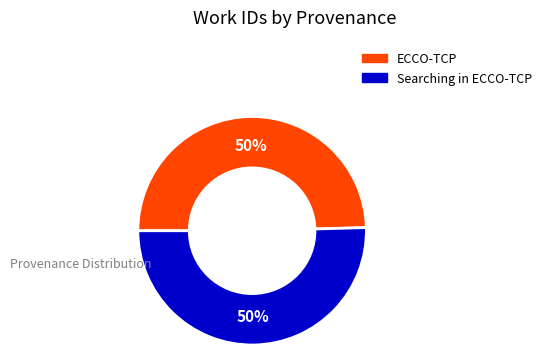

True or false: ECCO-TCP accounts for 60% of the total.

False